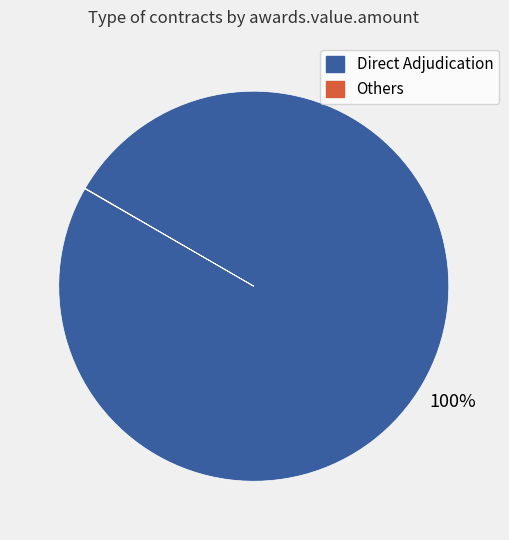

Is it true that Direct Adjudication is 100% of the pie?

True